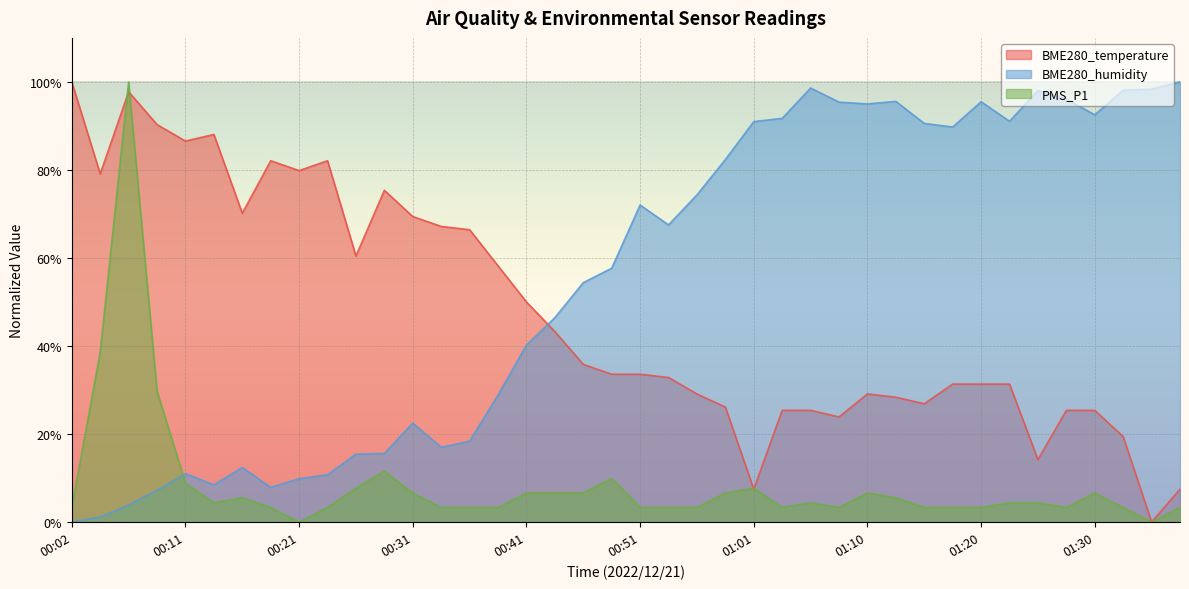

What is the maximum value for BME280_humidity?

100.0